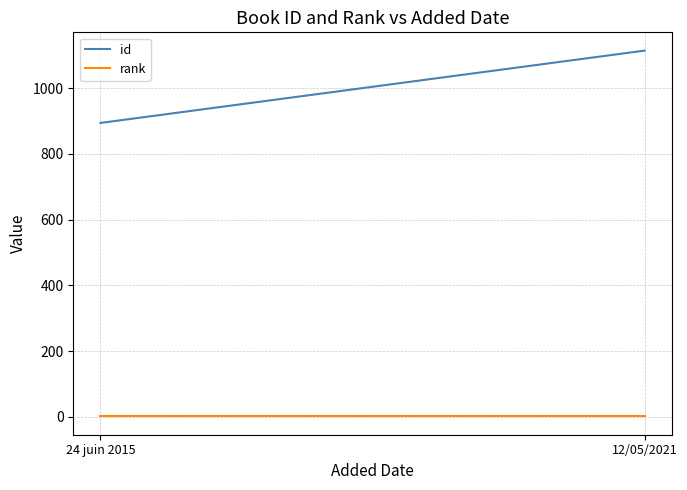

Which series changed the most between 24 juin 2015 and 12/05/2021?

id